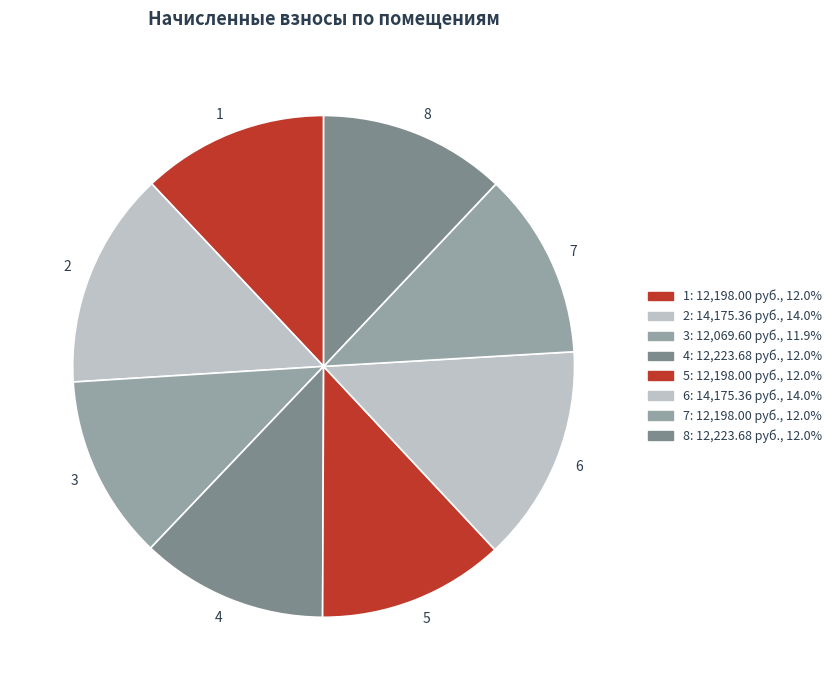

True or false: 5 accounts for 26% of the total.

False